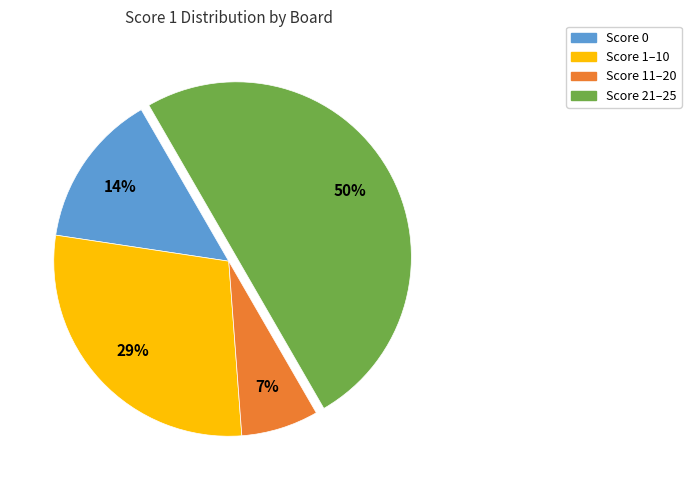

To the nearest percent, what is the difference between the largest and smallest slice percentages?

43%